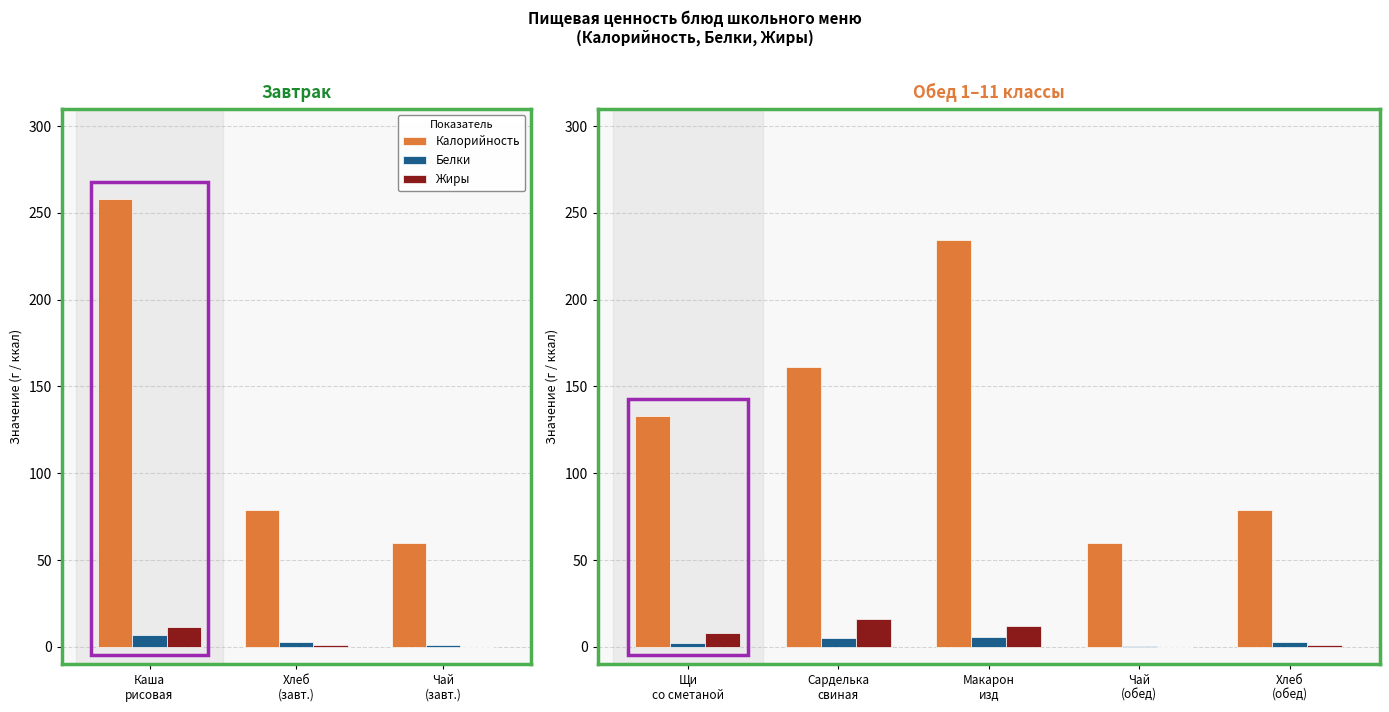

At how many categories does at least one series exceed 60?

4